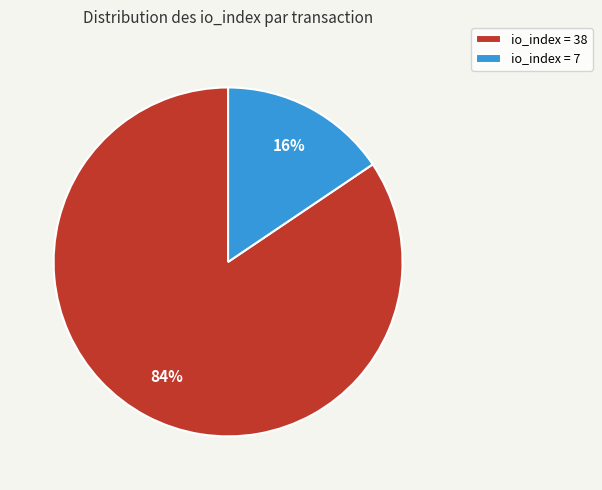

To the nearest percent, what portion does io_index = 38 represent?

84%